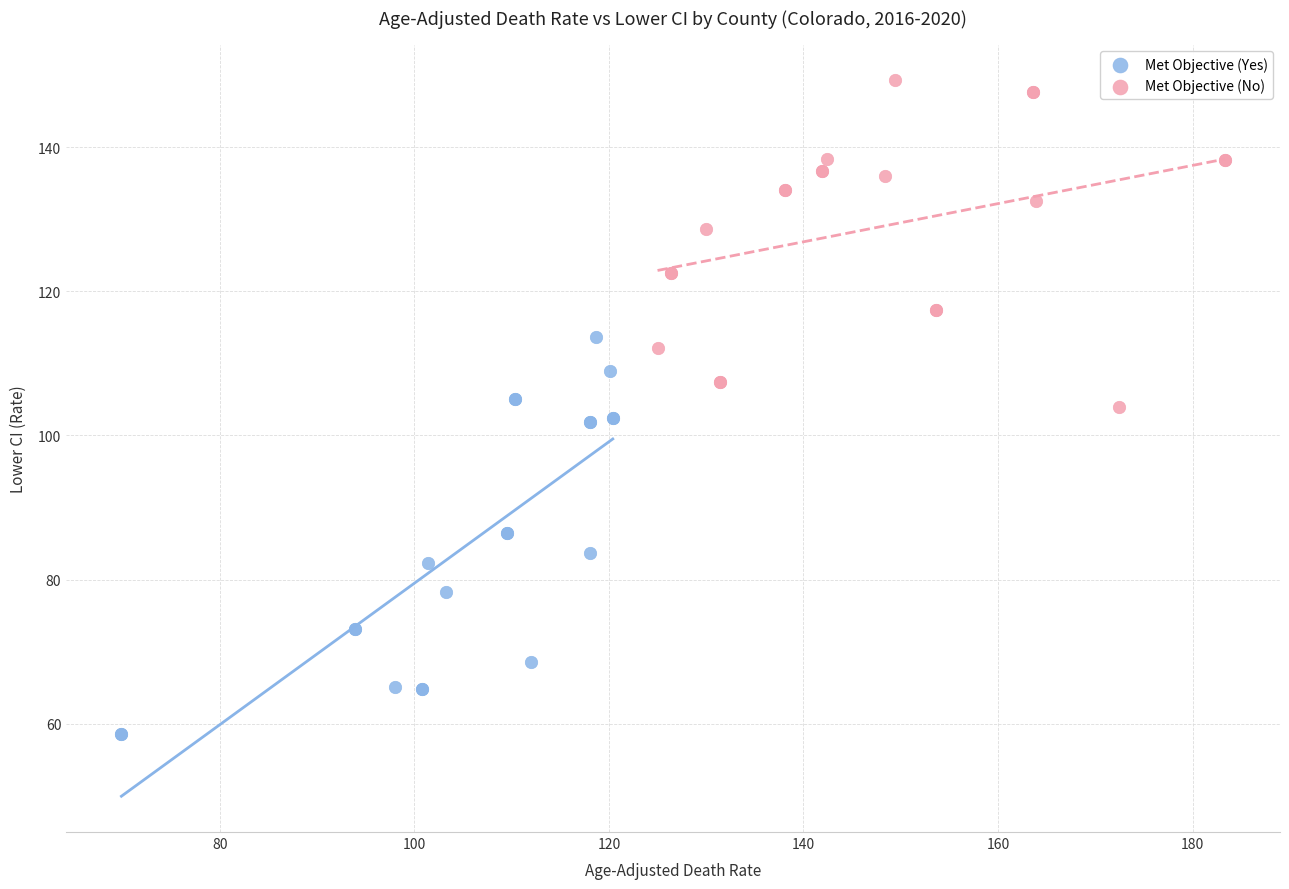

Which series reaches the maximum Y coordinate?

Met Objective (No)